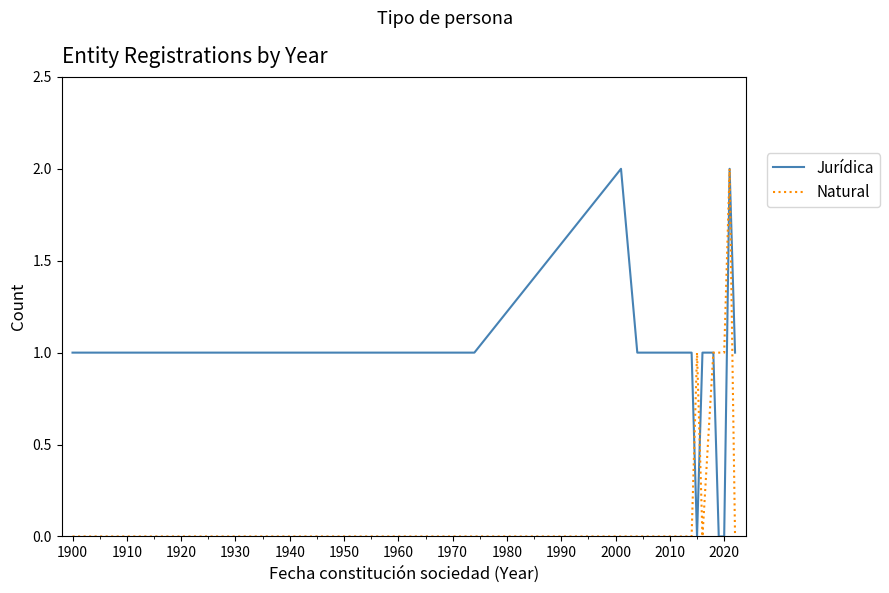

List the series in order of their overall mean, highest first.

Jurídica, Natural